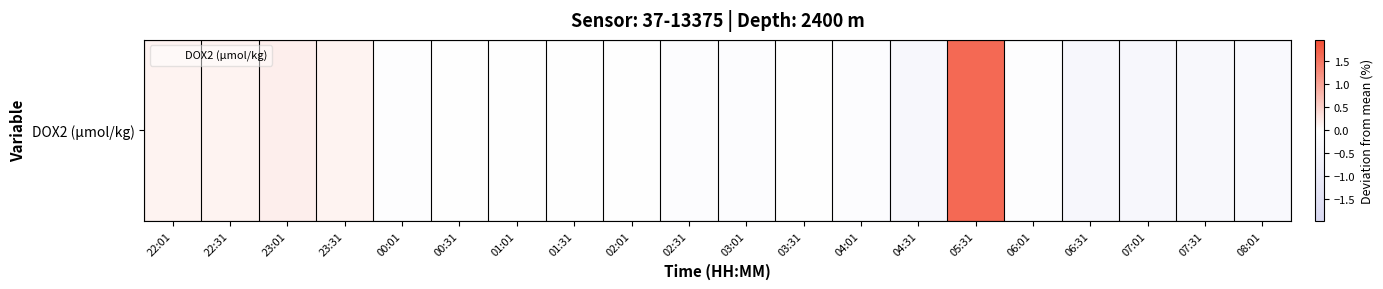

What is the approximate value at 07:01?

-0.4